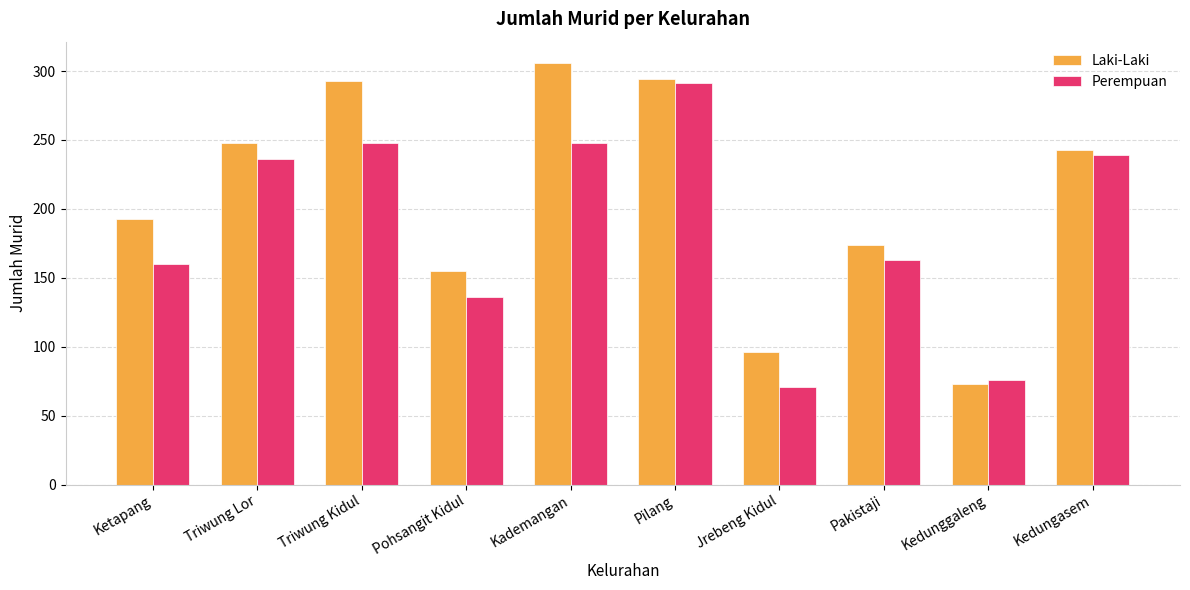

What is the total value across all series at Triwung Lor?

484